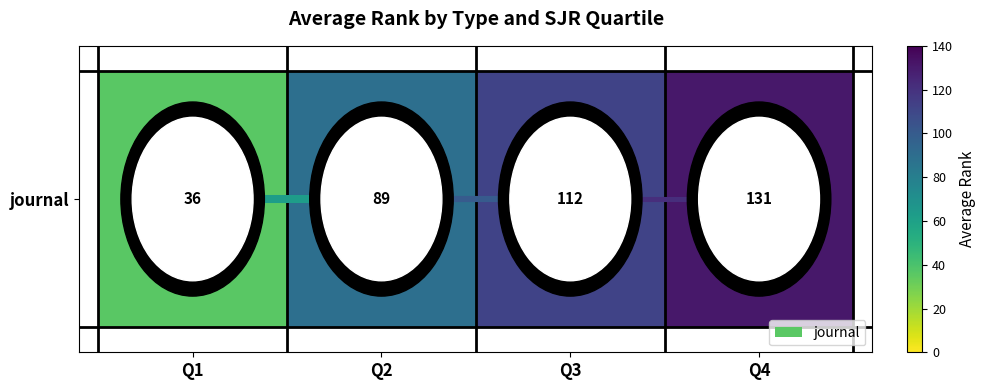

The chart shows a value of 173 at Q4. True or false?

False